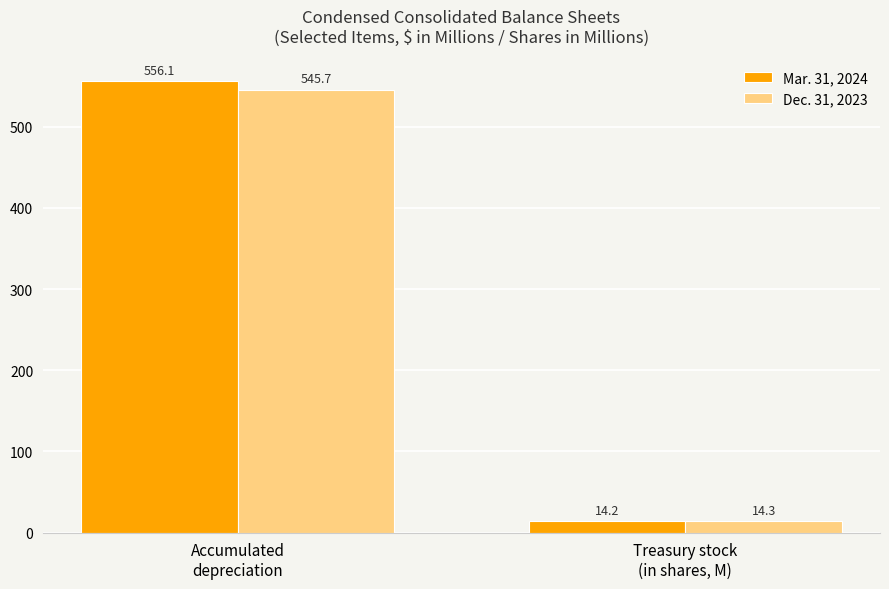

Which series has the largest range (max minus min)?

Mar. 31, 2024